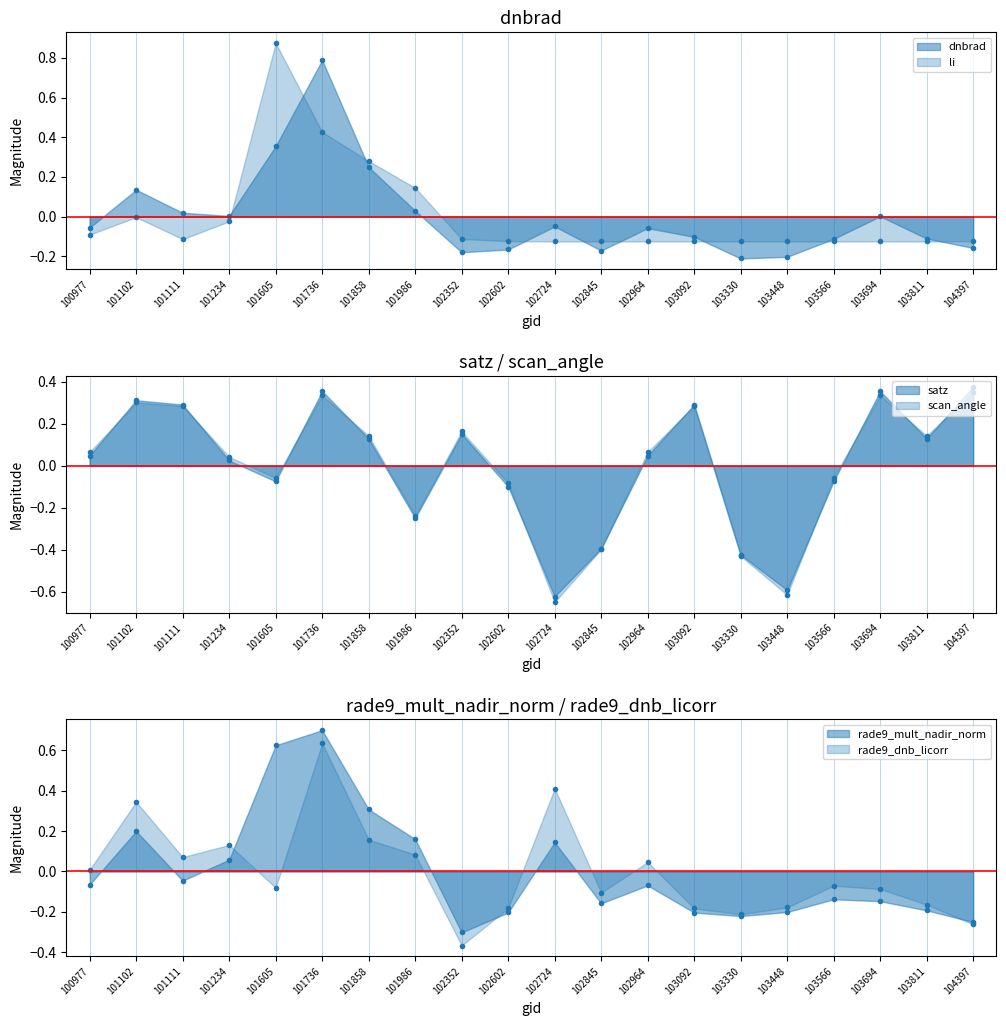

Where do scan_angle and satz first cross each other?

100977 and 101102